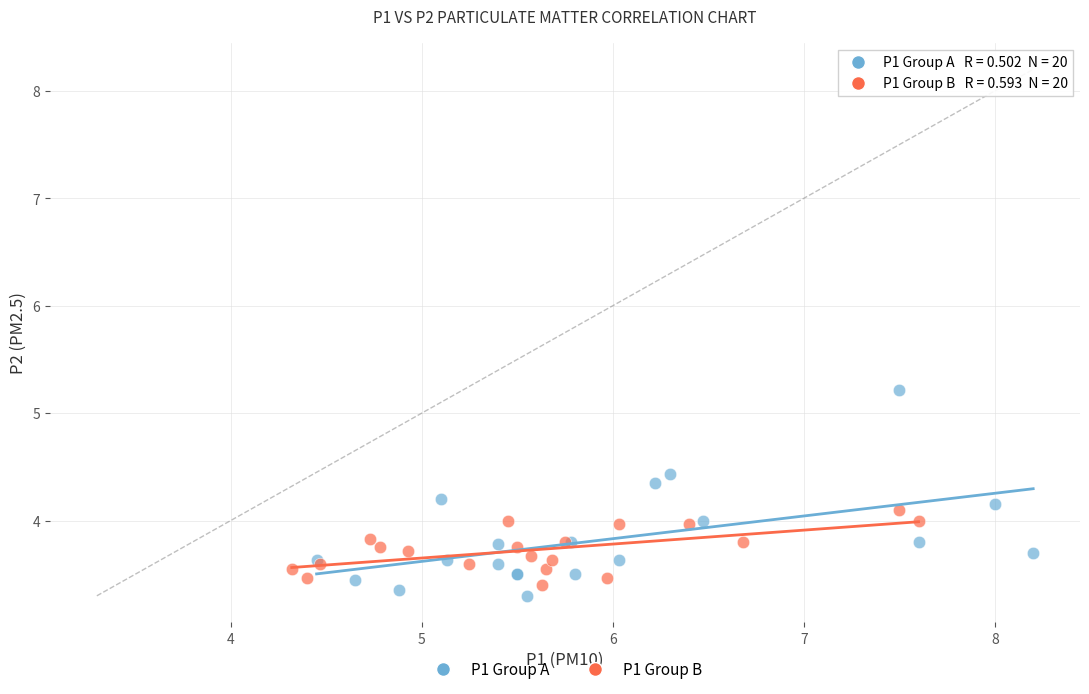

Which series has the largest Y range (max minus min)?

P1 Group A